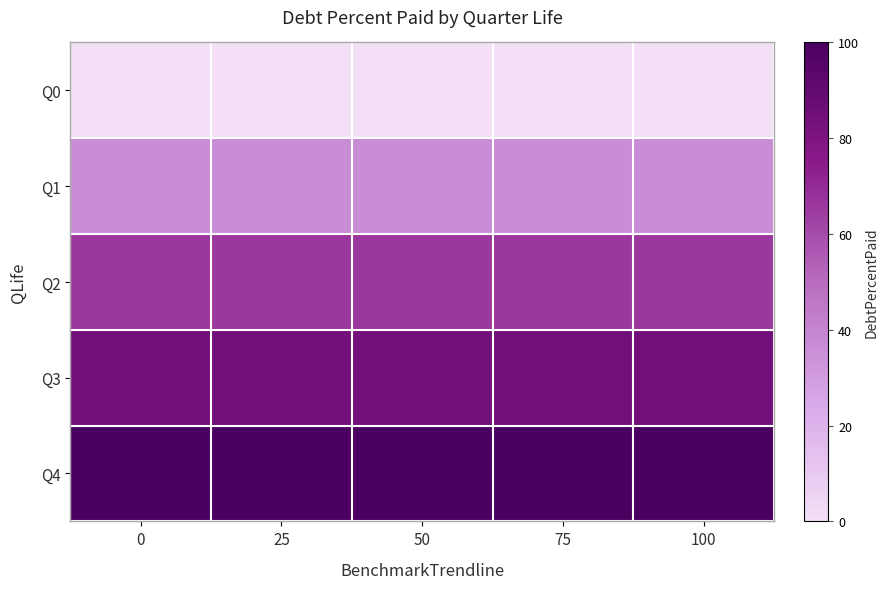

At how many categories does at least one series exceed 87?

5